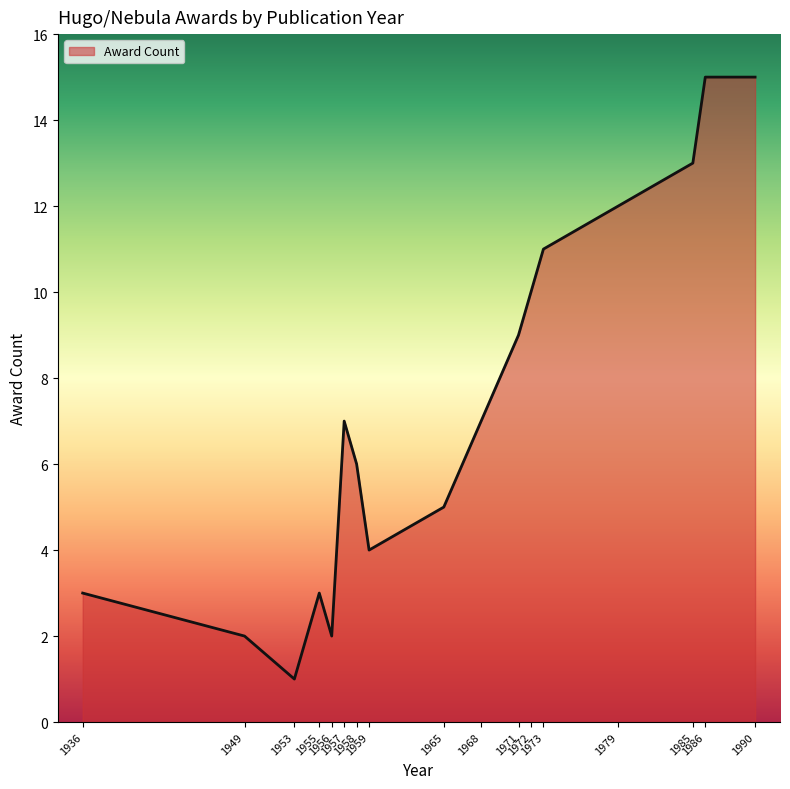

The value at 1958 is 9. True or false?

False